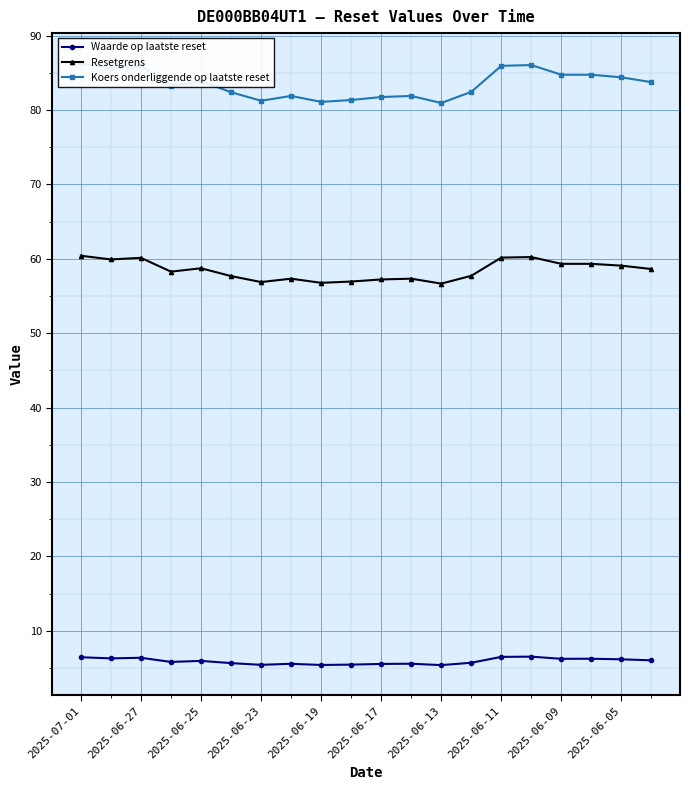

How many values in the Resetgrens series exceed 58?

11